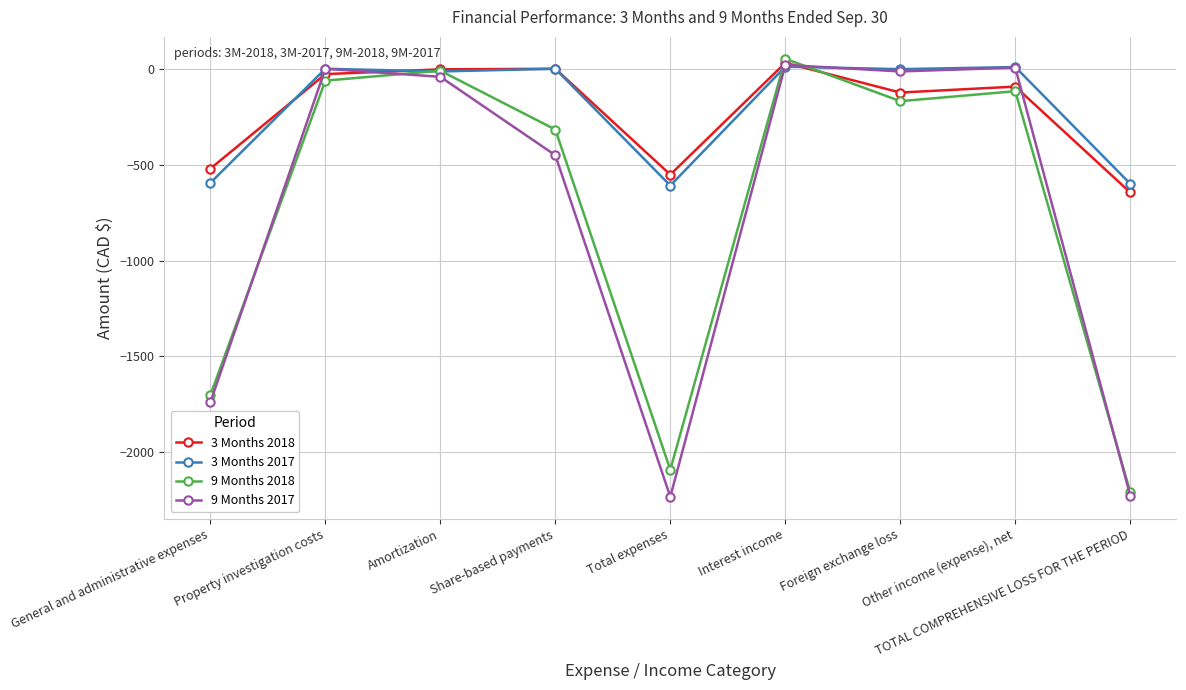

What is the sum of all 9 Months 2018 values?

-6624